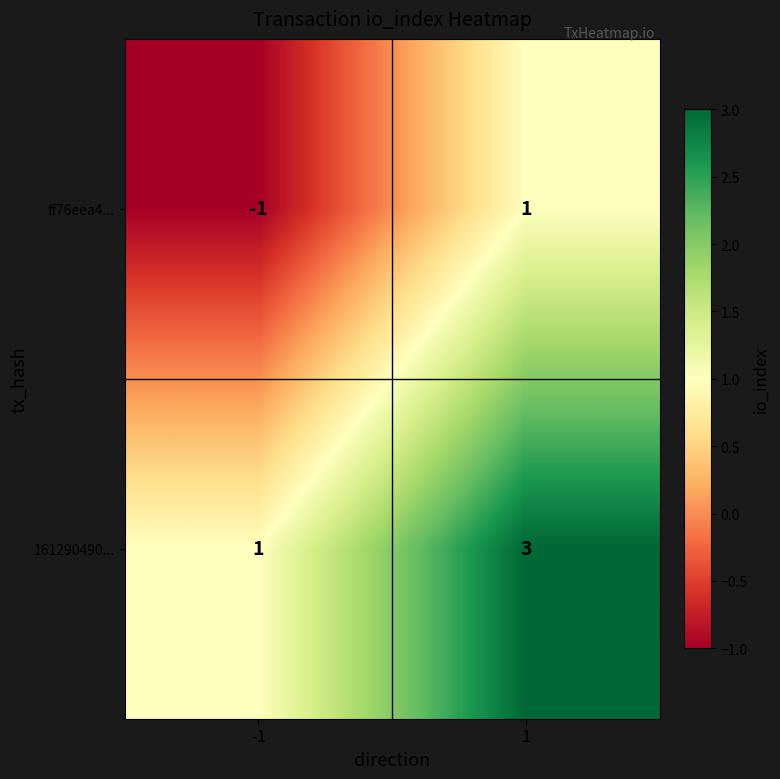

What is the highest value of the 161290490... series?

3